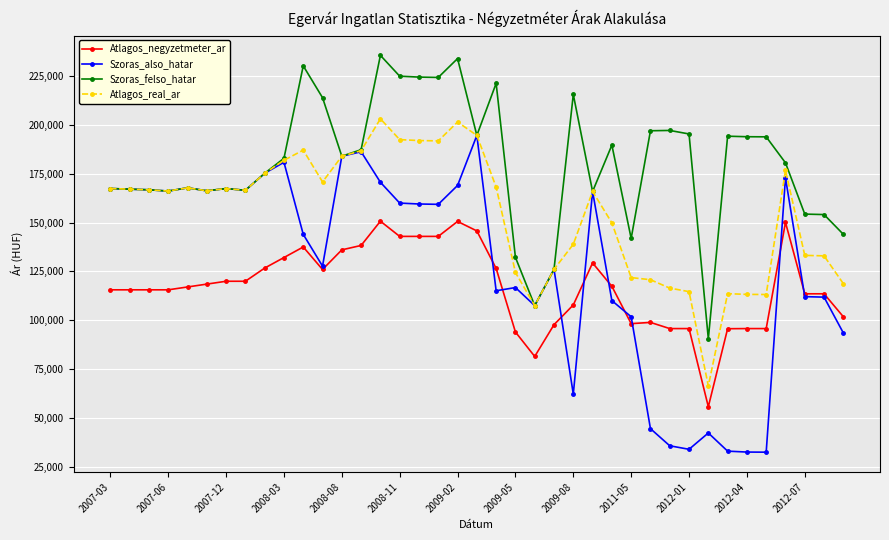

What is the difference between the maximum and minimum values in the Szoras_felso_hatar series?

144750